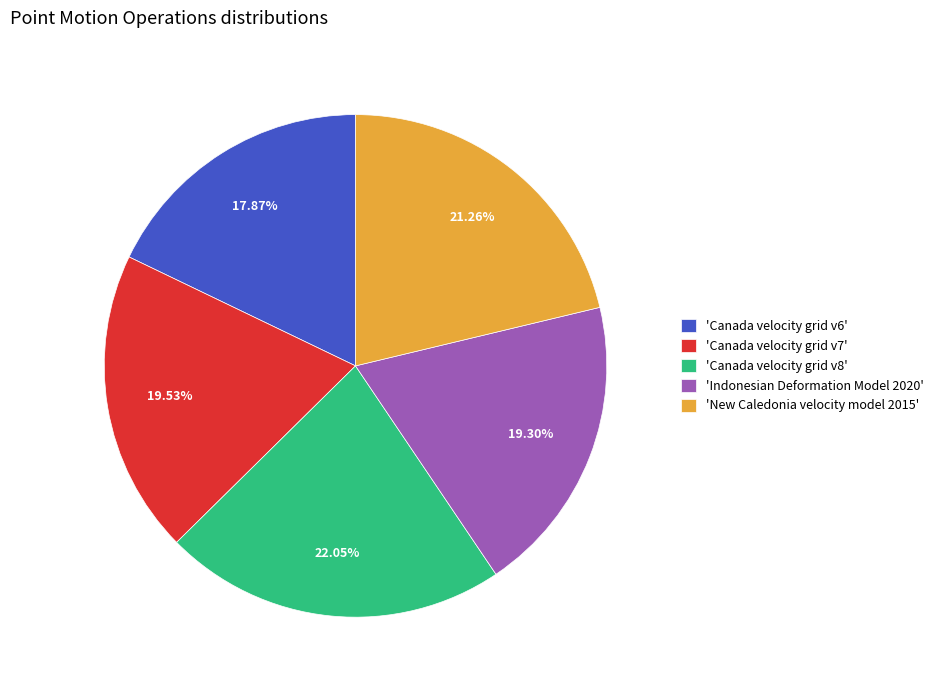

Count the number of slices in the pie.

5